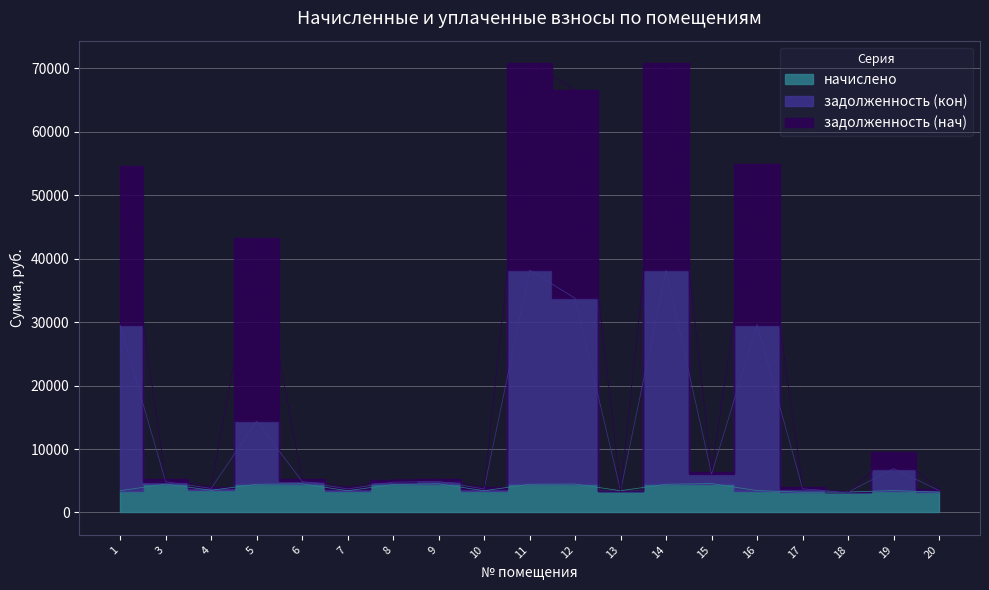

List the labels in order of задолженность (нач) value, smallest first.

18, 13, 20, 17, 7, 10, 4, 8, 3, 6, 9, 15, 19, 5, 1, 16, 12, 11, 14